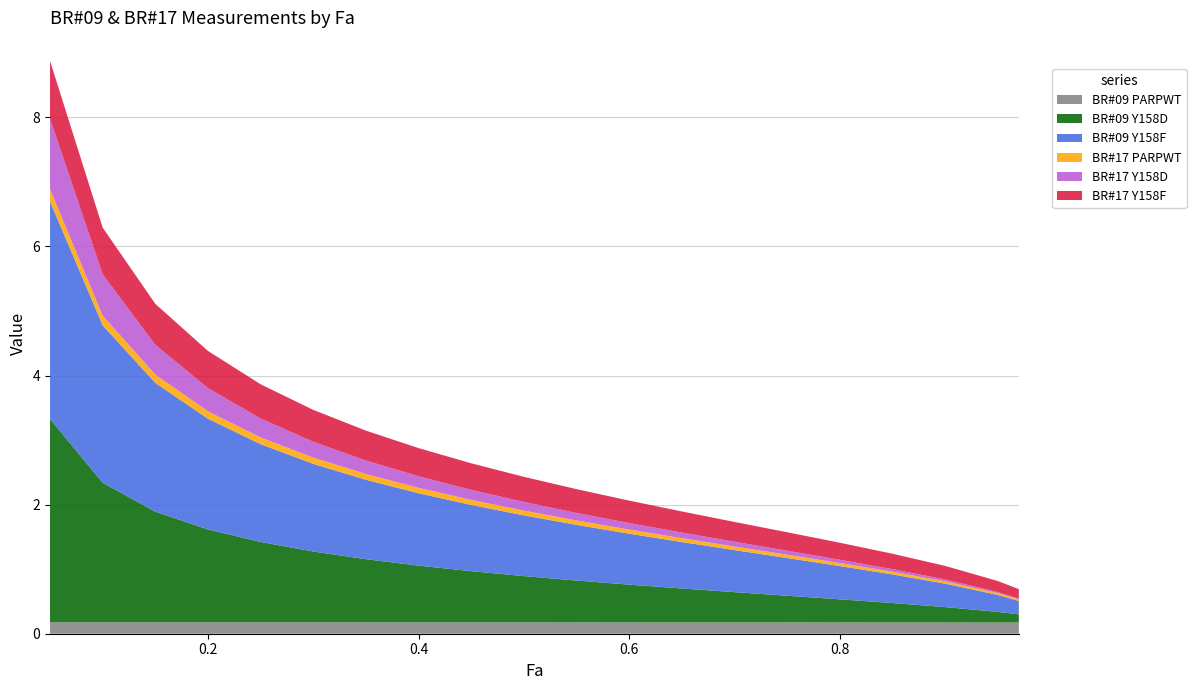

Reading left to right, extract all data points from this chart.

BR#09 PARPWT: 0.05=0.2	0.1=0.2	0.15=0.2	0.2=0.2	0.25=0.2	0.3=0.2	0.35=0.2	0.4=0.2	0.45=0.2	0.5=0.2	0.55=0.2	0.6=0.2	0.65=0.2	0.7=0.2	0.75=0.2	0.8=0.2	0.85=0.2	0.9=0.2	0.95=0.2	0.97=0.2
BR#09 Y158D: 0.05=3.1	0.1=2.2	0.15=1.7	0.2=1.4	0.25=1.2	0.3=1.1	0.35=1.0	0.4=0.9	0.45=0.8	0.5=0.7	0.55=0.6	0.6=0.6	0.65=0.5	0.7=0.5	0.75=0.4	0.8=0.4	0.85=0.3	0.9=0.2	0.95=0.2	0.97=0.1
BR#09 Y158F: 0.05=3.4	0.1=2.4	0.15=2.0	0.2=1.7	0.25=1.5	0.3=1.4	0.35=1.2	0.4=1.1	0.45=1.0	0.5=0.9	0.55=0.9	0.6=0.8	0.65=0.7	0.7=0.7	0.75=0.6	0.8=0.5	0.85=0.4	0.9=0.4	0.95=0.3	0.97=0.2
BR#17 PARPWT: 0.05=0.2	0.1=0.1	0.15=0.1	0.2=0.1	0.25=0.1	0.3=0.1	0.35=0.1	0.4=0.1	0.45=0.1	0.5=0.1	0.55=0.1	0.6=0.1	0.65=0.1	0.7=0.1	0.75=0.1	0.8=0.0	0.85=0.0	0.9=0.0	0.95=0.0	0.97=0.0
BR#17 Y158D: 0.05=1.1	0.1=0.6	0.15=0.5	0.2=0.4	0.25=0.3	0.3=0.2	0.35=0.2	0.4=0.2	0.45=0.2	0.5=0.1	0.55=0.1	0.6=0.1	0.65=0.1	0.7=0.1	0.75=0.1	0.8=0.1	0.85=0.0	0.9=0.0	0.95=0.0	0.97=0.0
BR#17 Y158F: 0.05=0.9	0.1=0.7	0.15=0.6	0.2=0.6	0.25=0.5	0.3=0.5	0.35=0.5	0.4=0.4	0.45=0.4	0.5=0.4	0.55=0.4	0.6=0.3	0.65=0.3	0.7=0.3	0.75=0.3	0.8=0.3	0.85=0.2	0.9=0.2	0.95=0.2	0.97=0.1